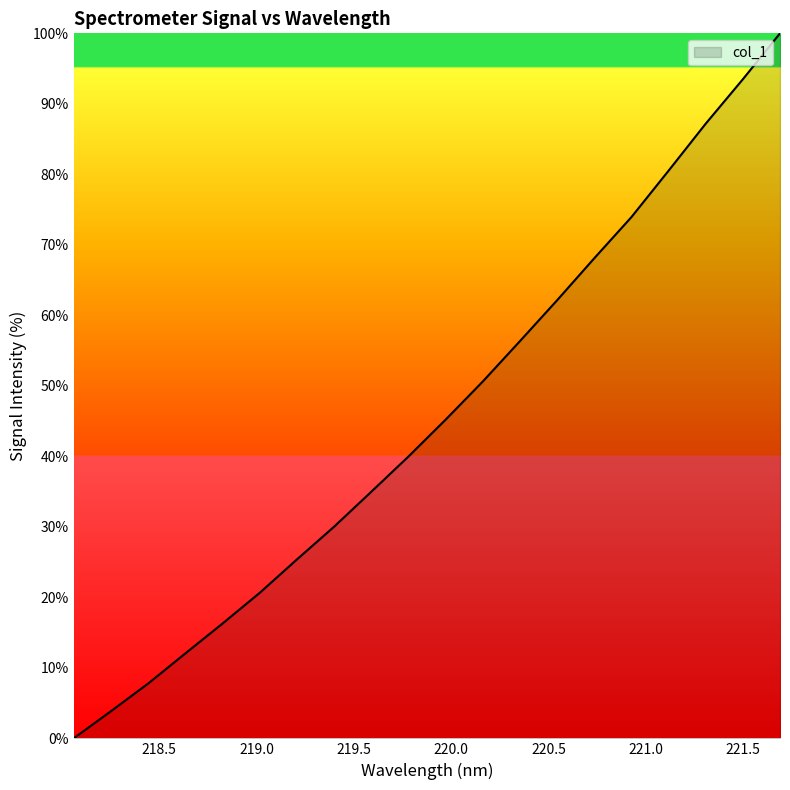

What is the maximum value shown in the chart?

100.0